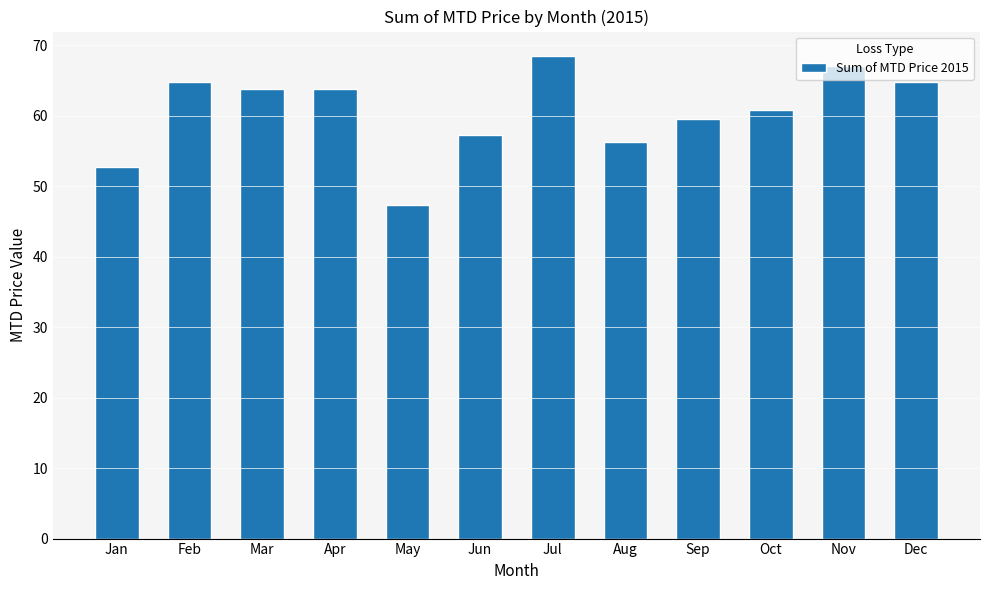

Between Oct and Nov, which is larger?

Nov